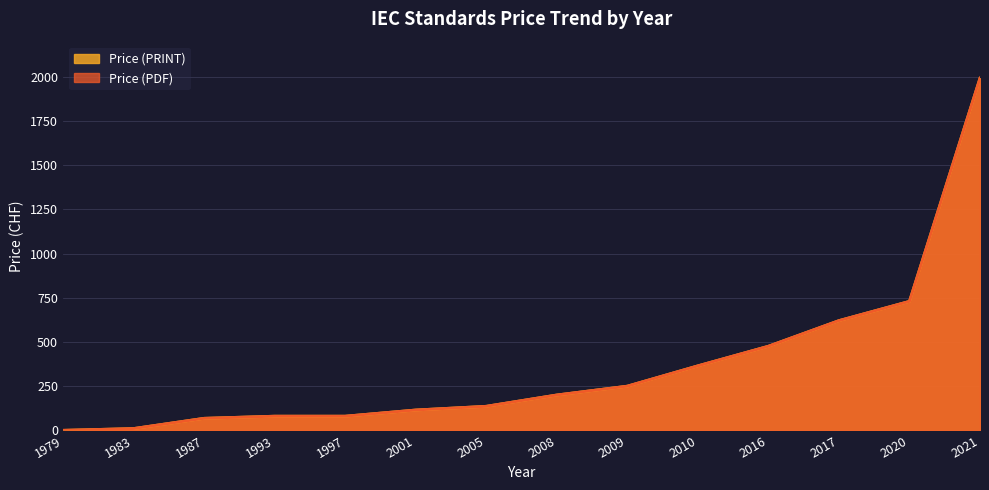

What is the sum of all Price (PDF) values?

5124